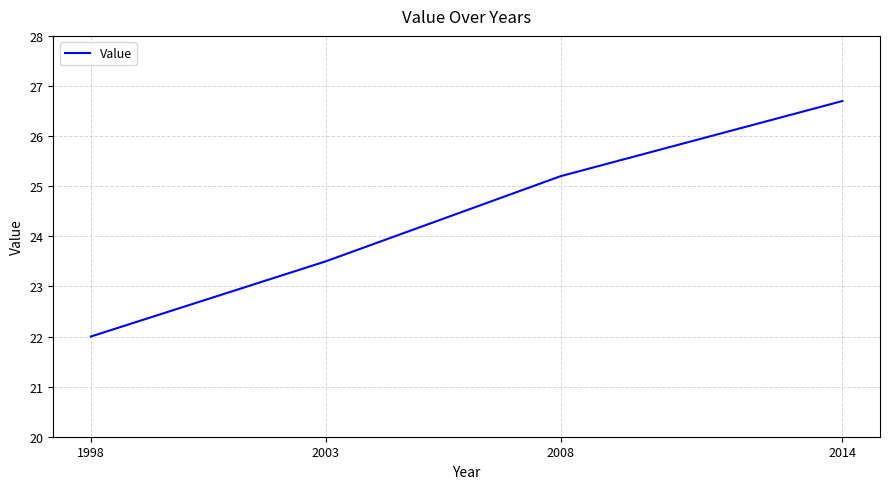

Which category has the lowest value across all series?

1998